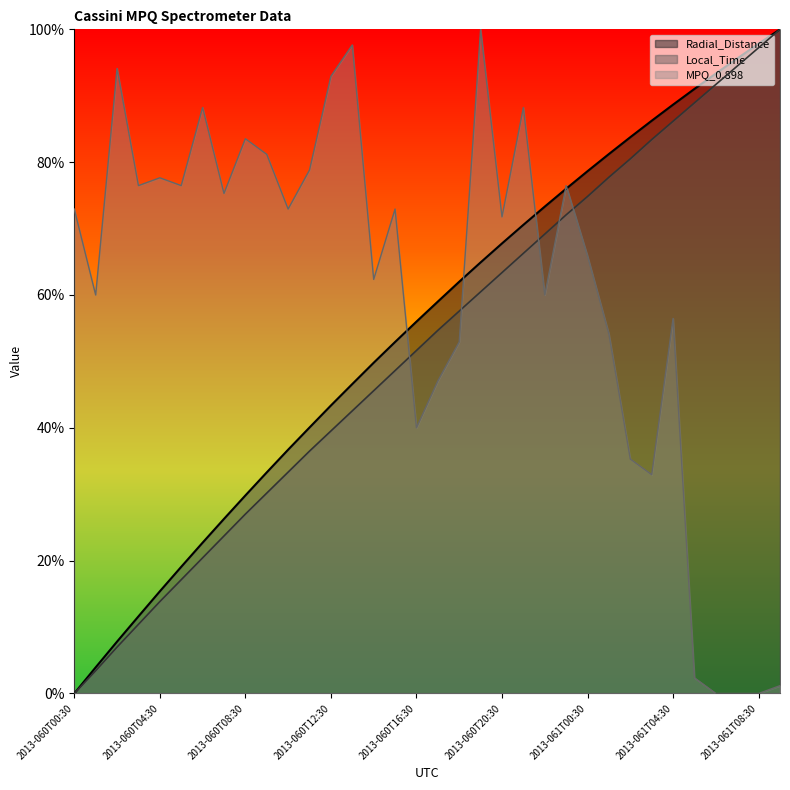

How many positive values does the Local_Time series have?

33